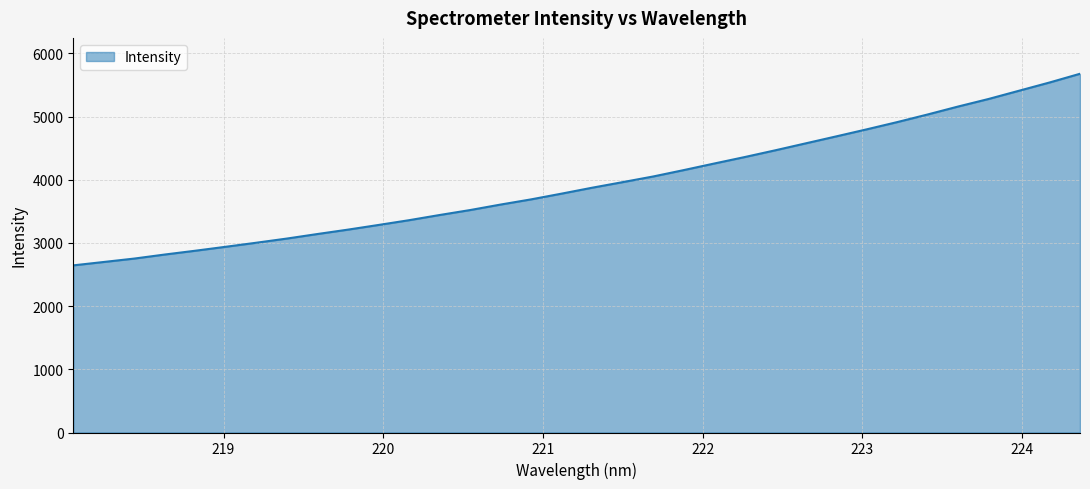

True or false: there are more than 0 points higher than both neighbors.

False